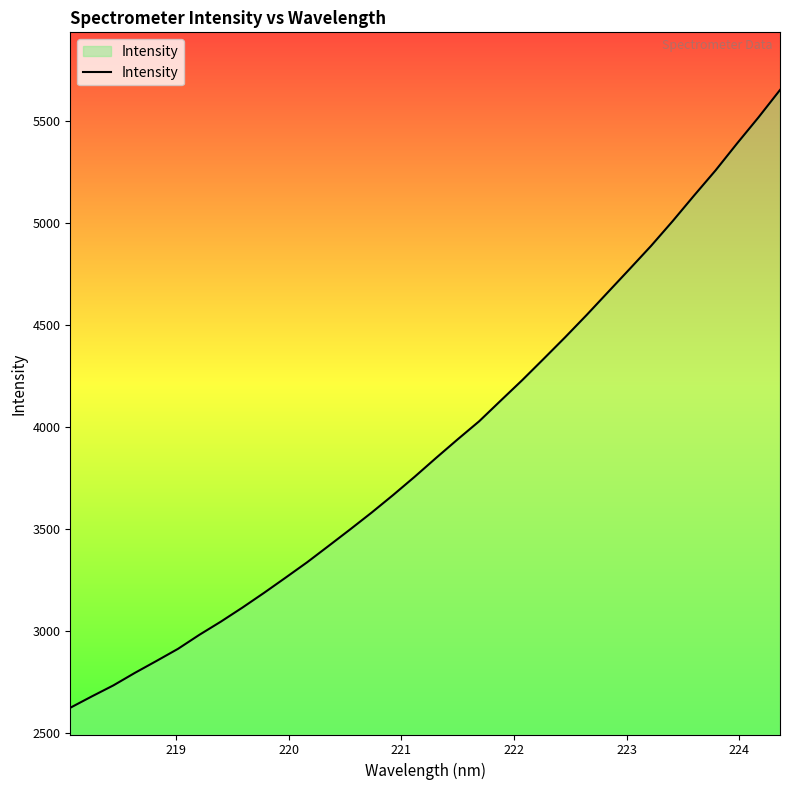

What is the difference between the maximum and minimum values?

3030.2